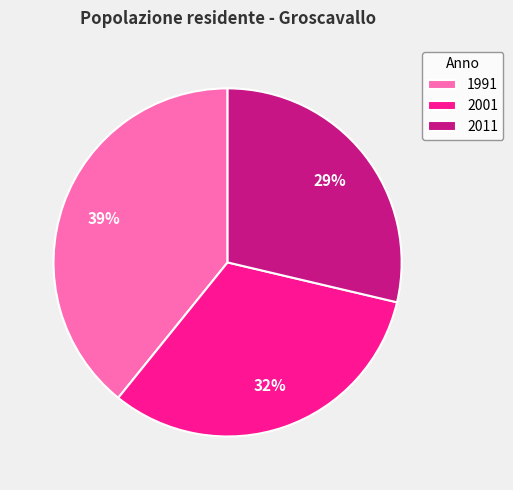

Count the number of slices in the pie.

3